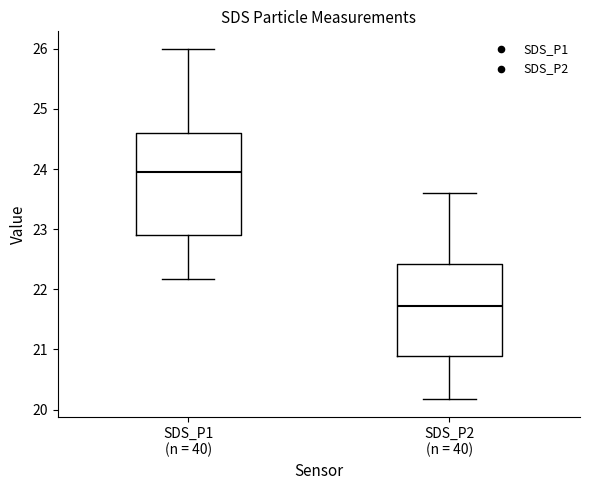

Which box's median line is the lowest?

SDS_P2 (n = 40)